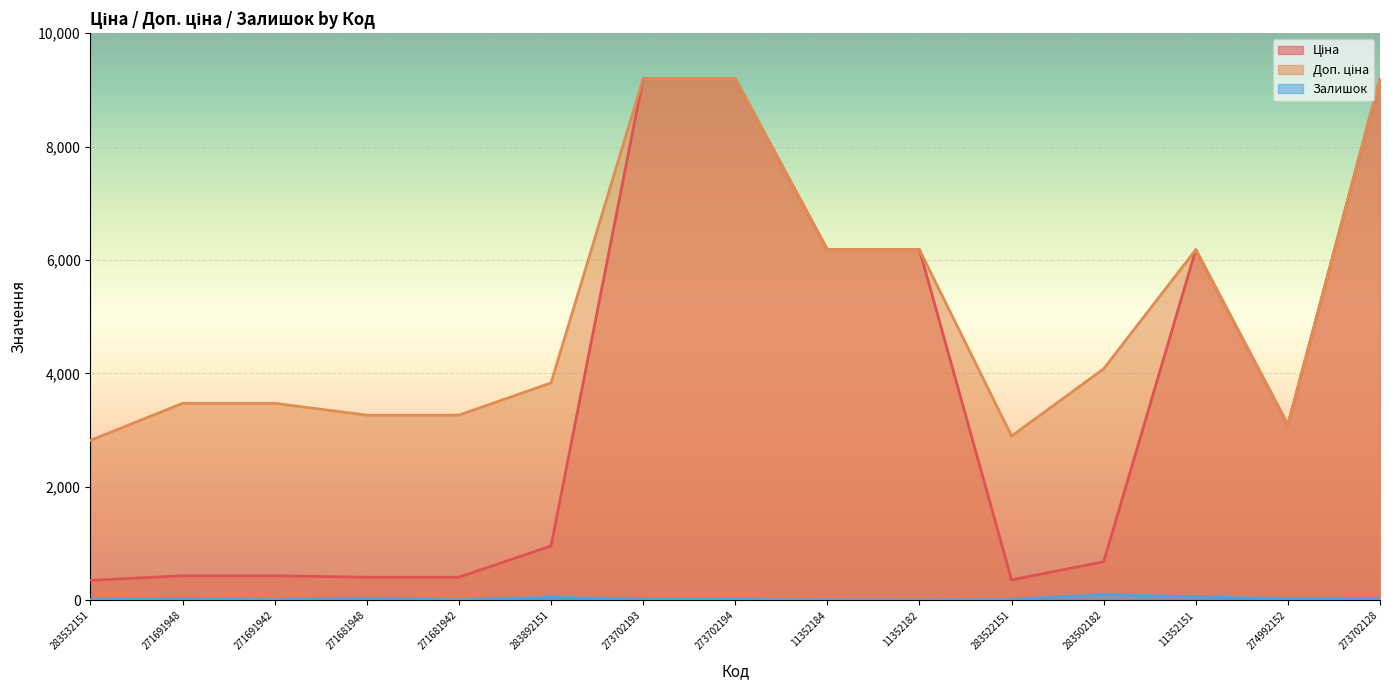

Between 271681948 and 271681942, which series saw the biggest shift?

Залишок